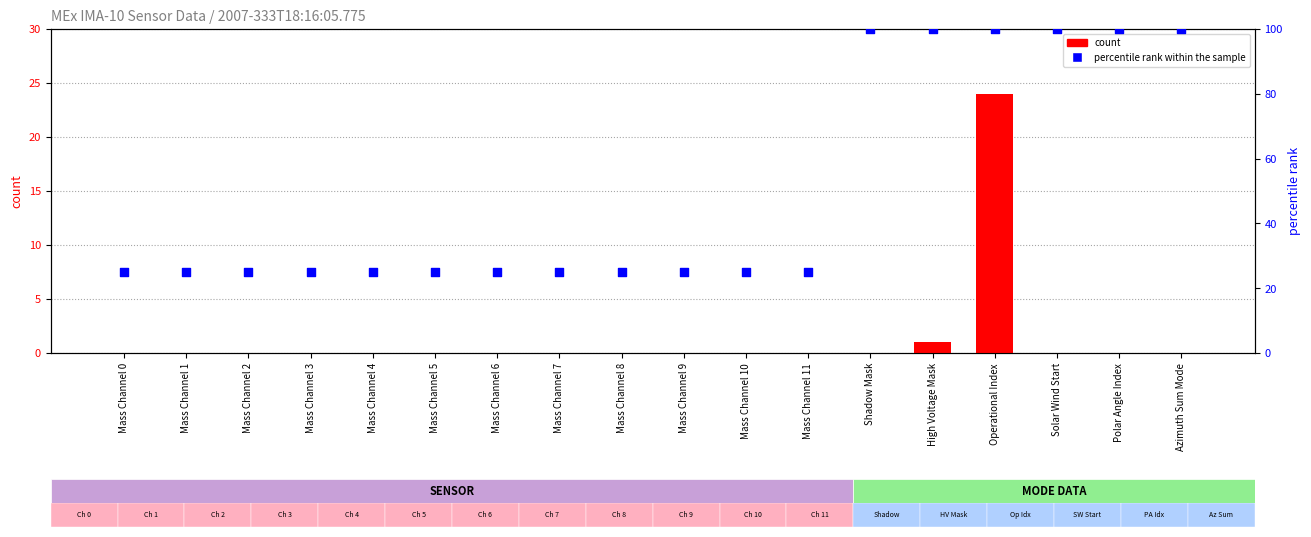

Which series reaches the minimum Y coordinate?

count